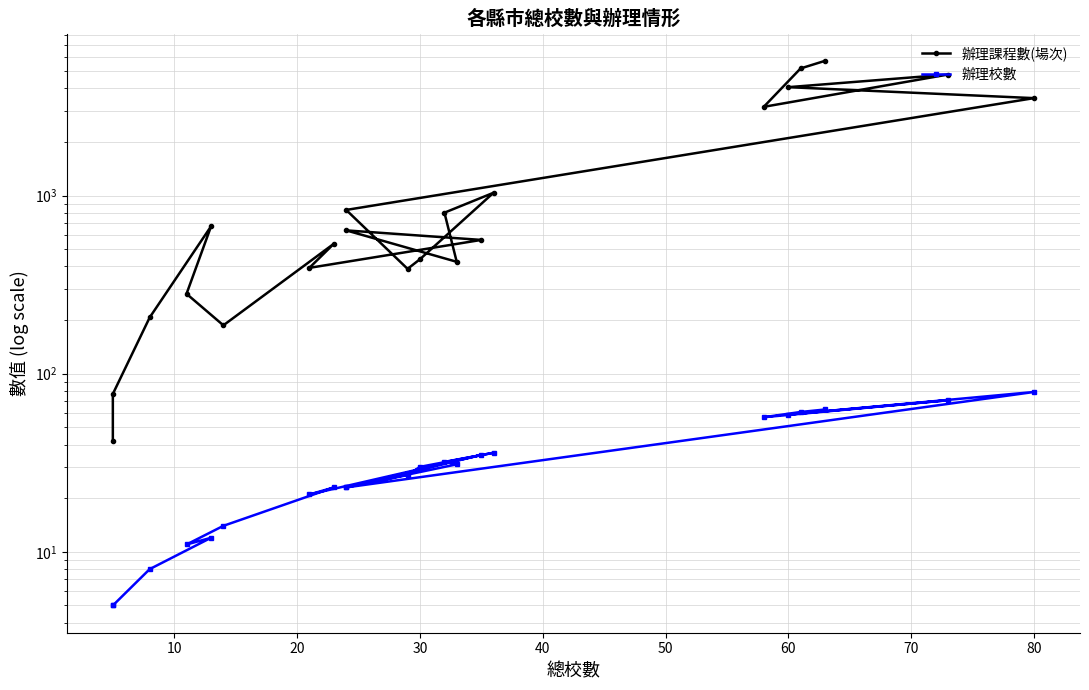

In 辦理課程數(場次), how many points are higher than both neighbors (excluding endpoints)?

5